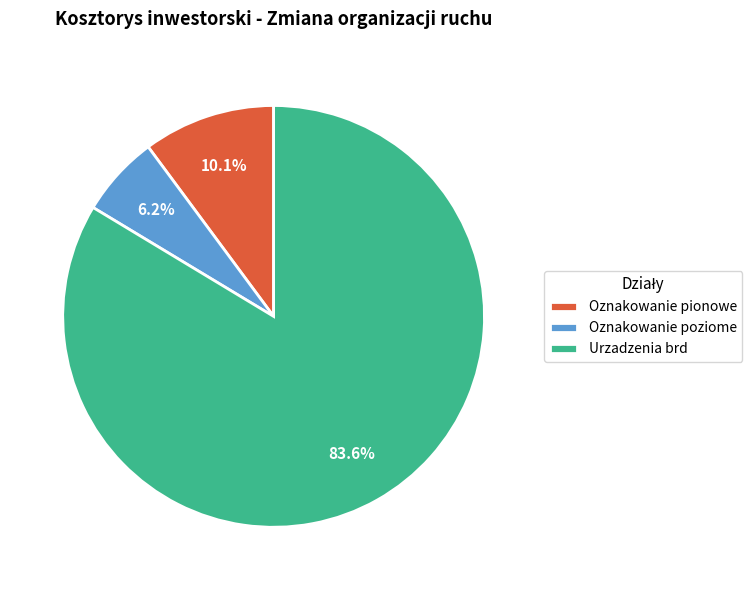

Rank the categories by value from lowest to highest.

Oznakowanie poziome, Oznakowanie pionowe, Urzadzenia brd